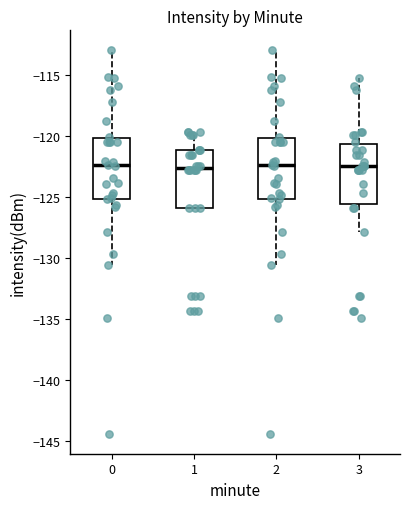

Where does the upper whisker of the box at x = 2 end on the y-axis? The values are not printed on the chart, so give them approximately, as read against the axis.

-113.0